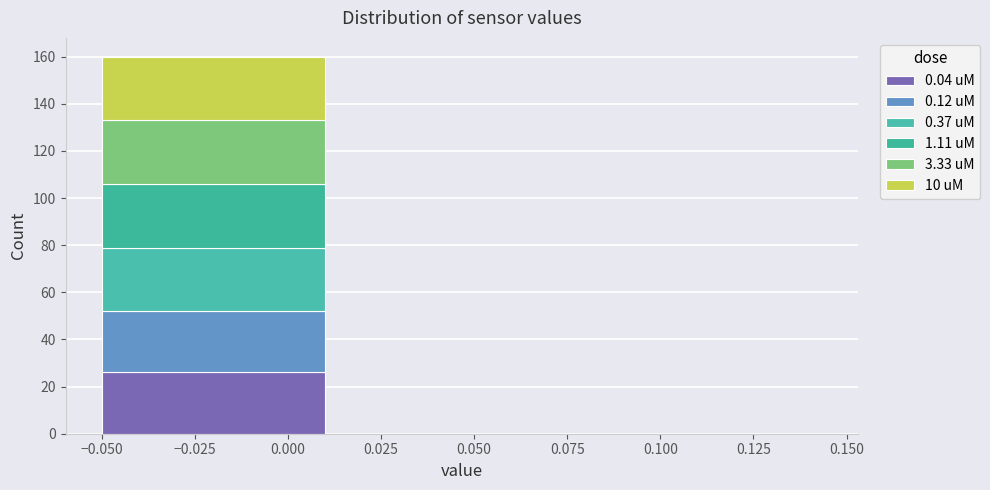

How many series are shown in this chart?

6